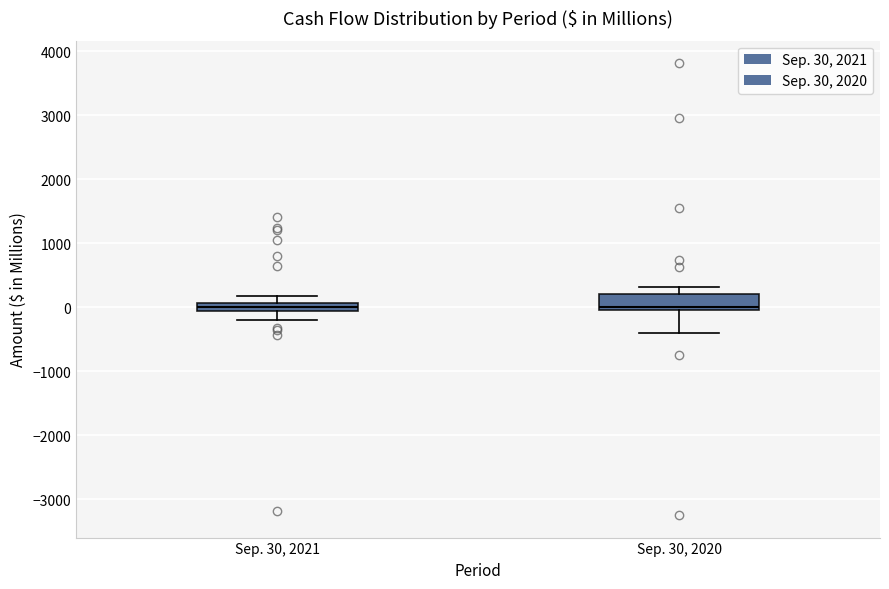

Where is the lower edge of the box for Sep. 30, 2020 on the y-axis? The values are not printed on the chart, so give them approximately, as read against the axis.

0